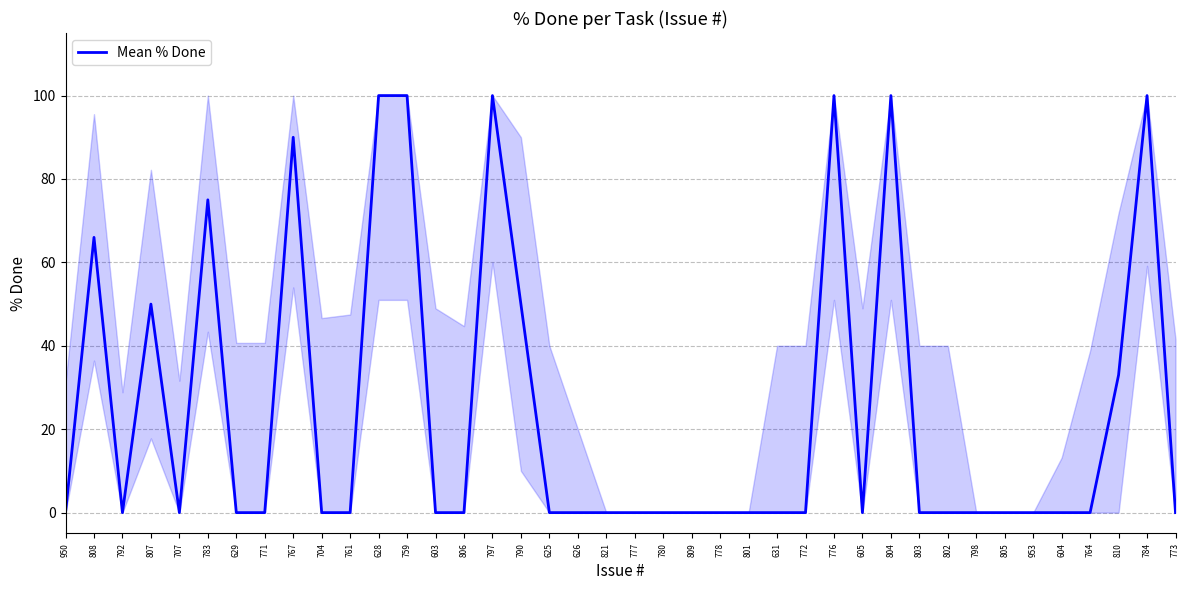

What position from the right is 804?

11